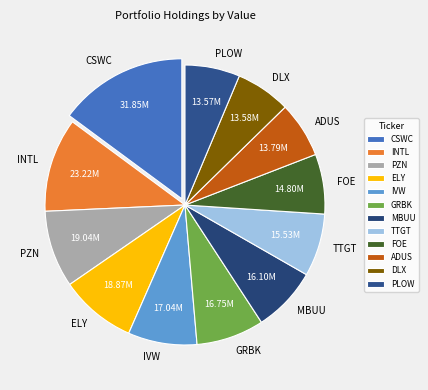

How many slices are in this pie chart?

12